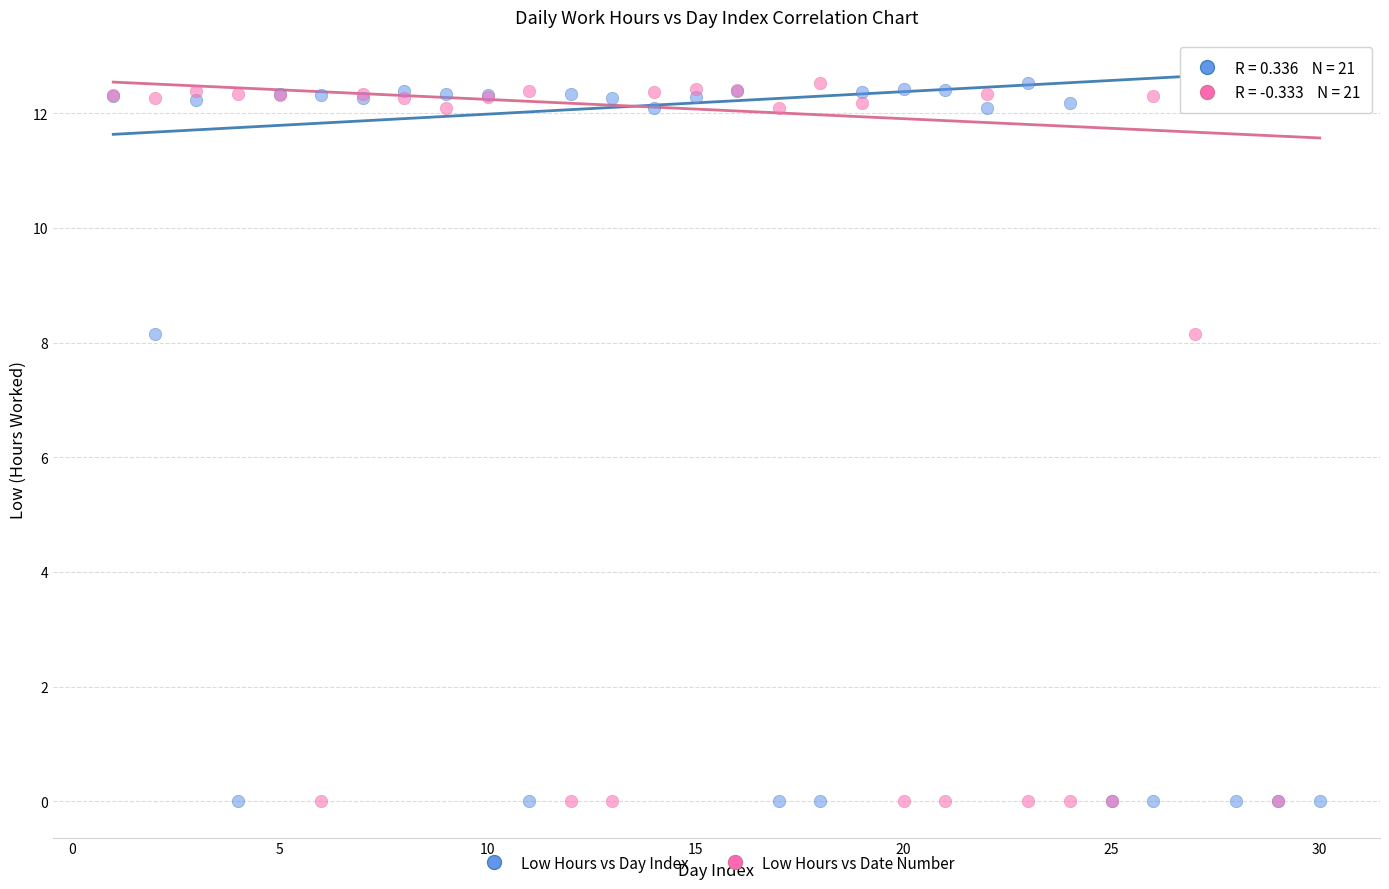

What are all the series names shown in the legend?

Low Hours vs Day Index, Low Hours vs Date Number